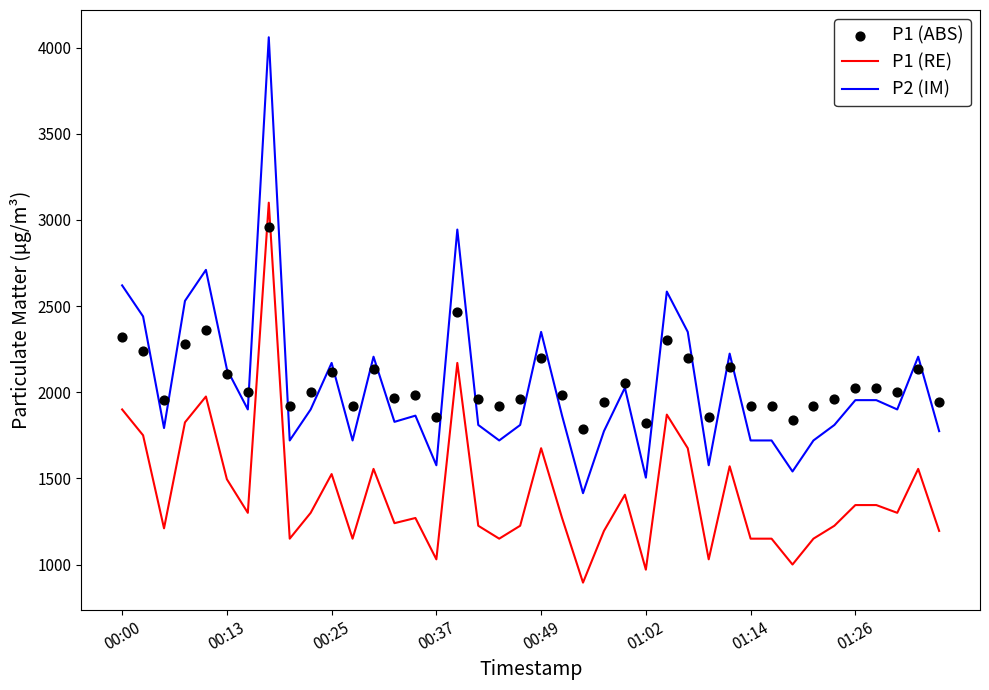

Which series reaches the minimum Y coordinate?

P1 (RE)